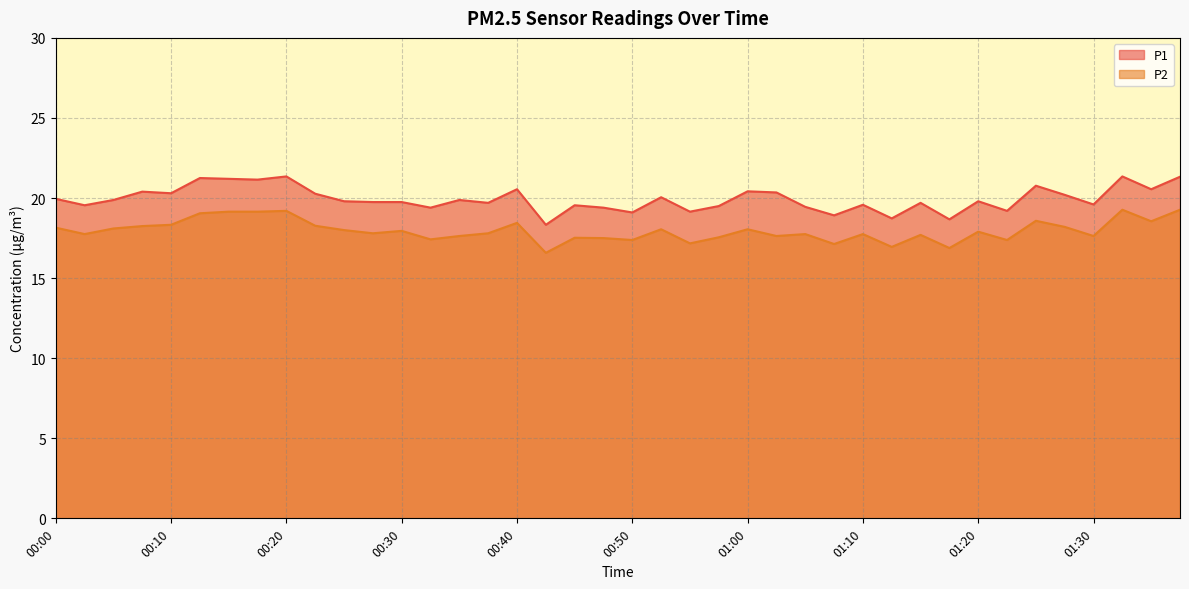

What is the spread (max minus min) of values at 00:03?

1.8